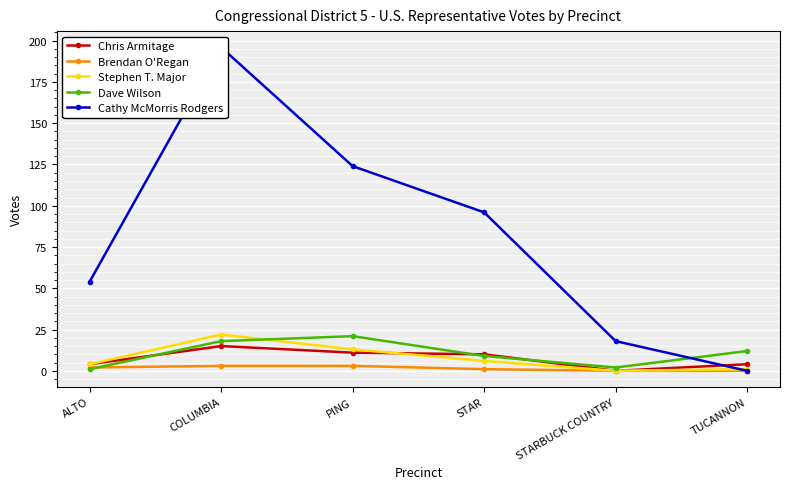

What is the approximate value of Stephen T. Major at PING, to the nearest 5?

15